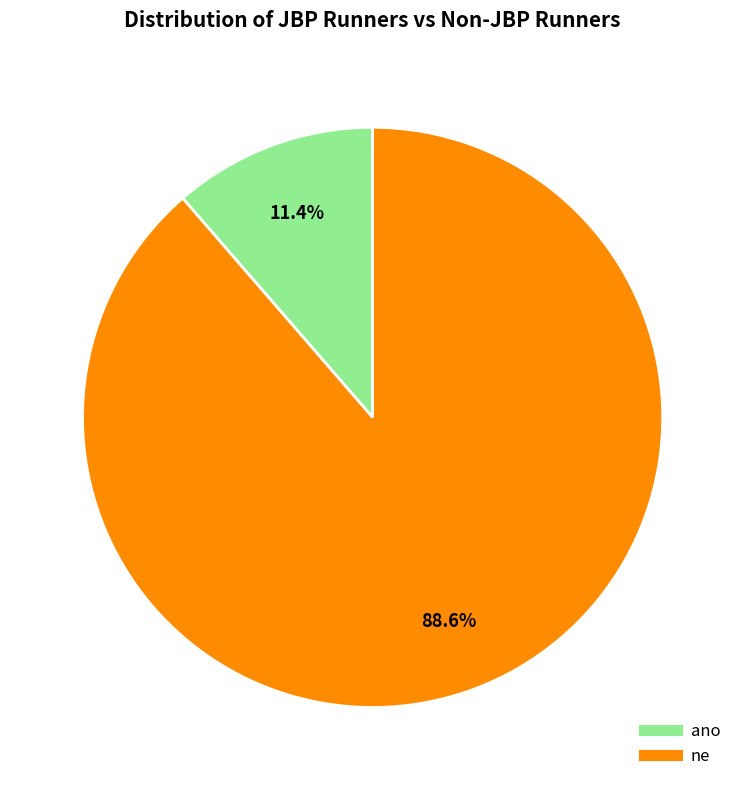

Approximately how many times larger is the value at ne compared to ano?

7.8